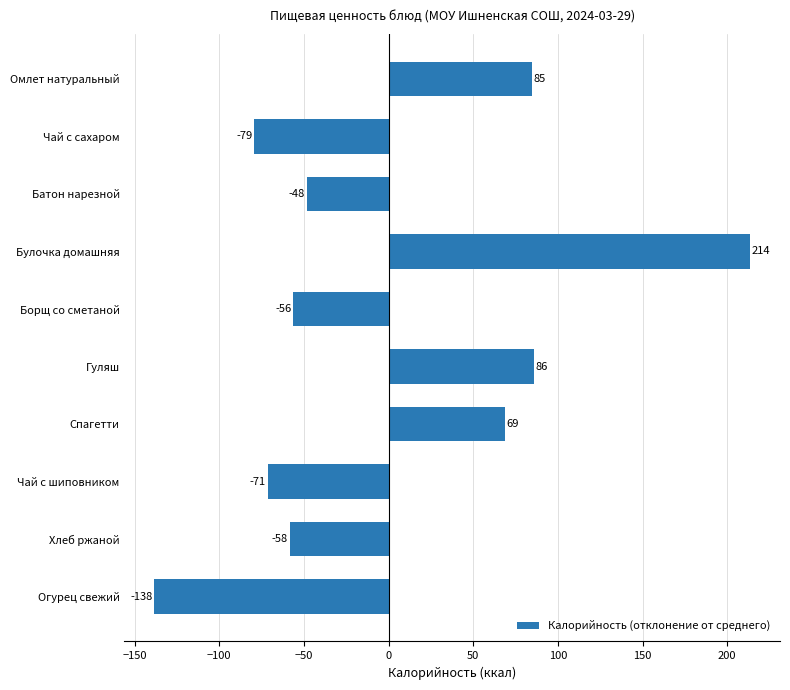

What is the smallest value displayed?

-138.4